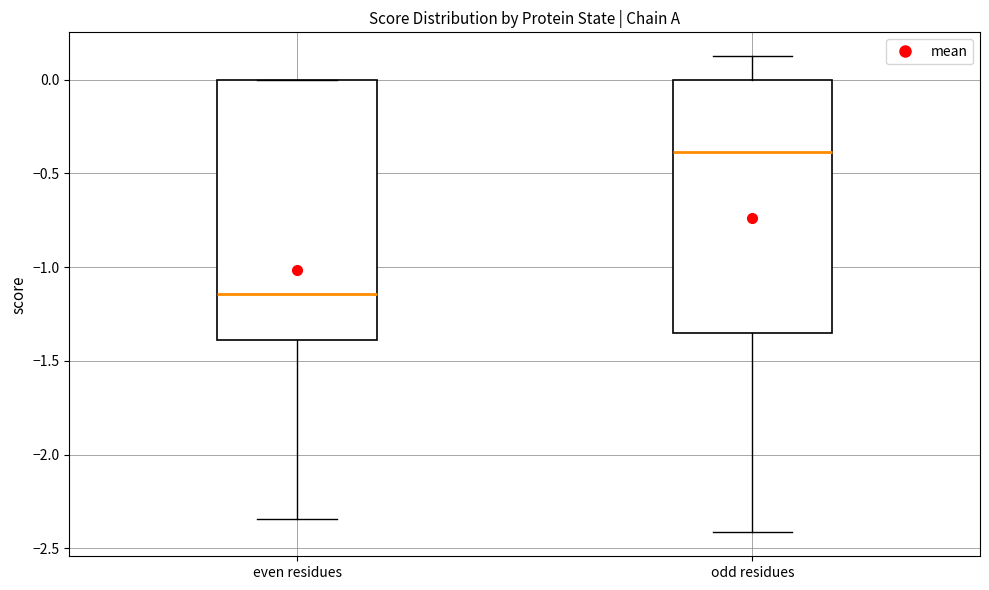

Which box's median line is the highest?

odd residues